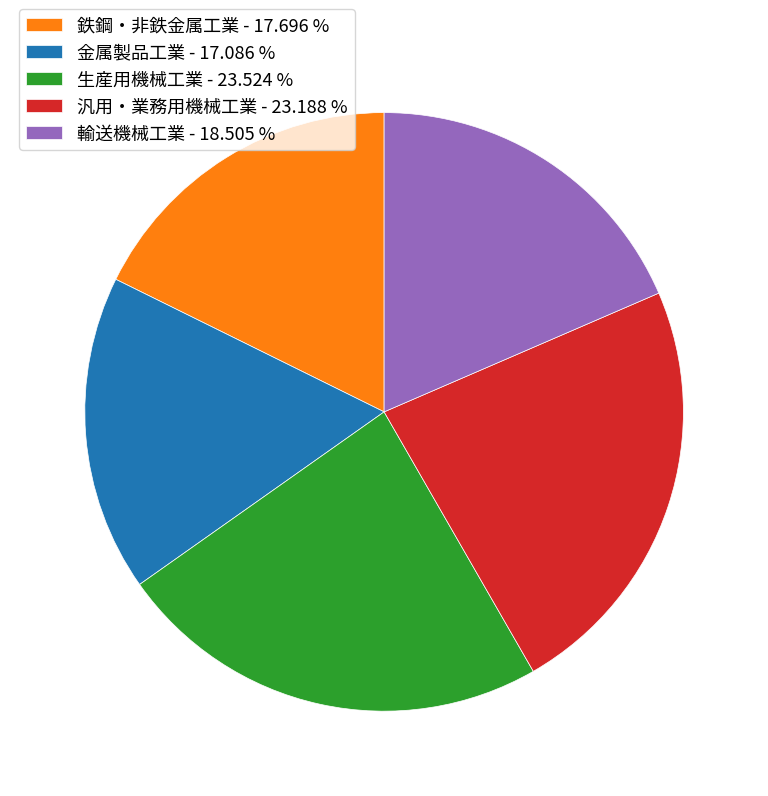

Is there any slice that represents more than half of the pie?

No